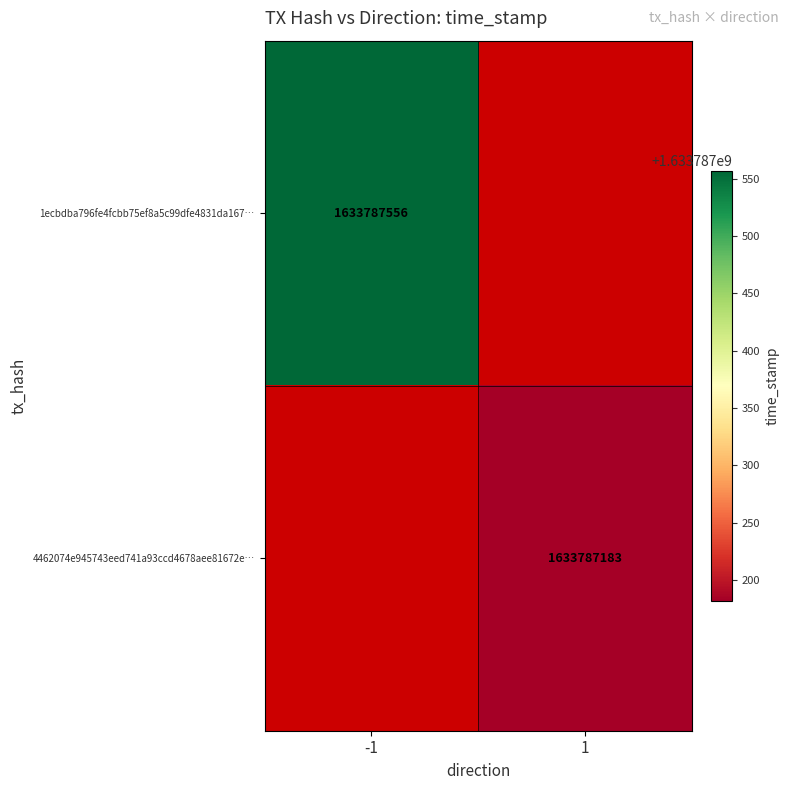

What is the difference between the maximum and minimum values in the 4462074e945743eed741a93ccd4678aee81672e series?

1633787182